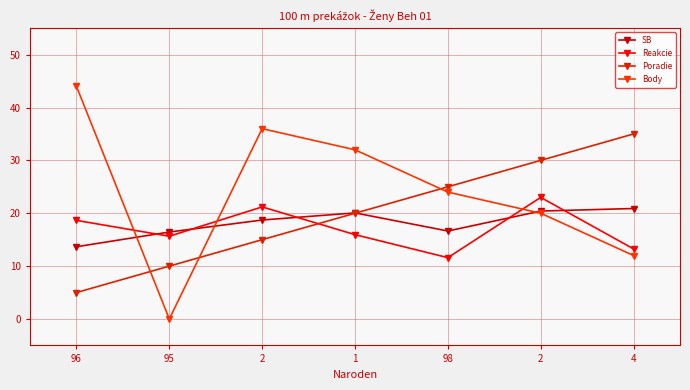

What value does the Reakcie series have at 2?

23.0